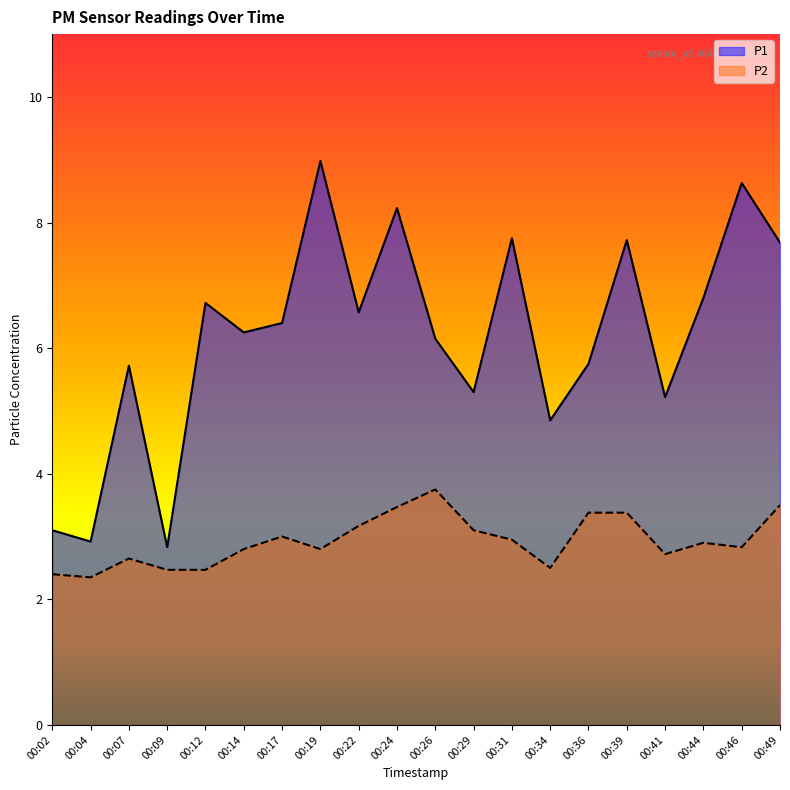

What is the value of the P2 point at the 10th from the left?

3.5